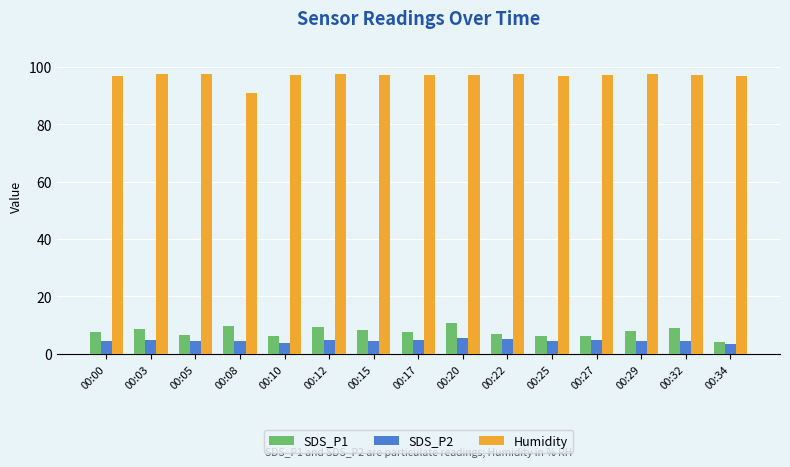

What is the value of the Humidity bar at the 13th from the left?

97.3